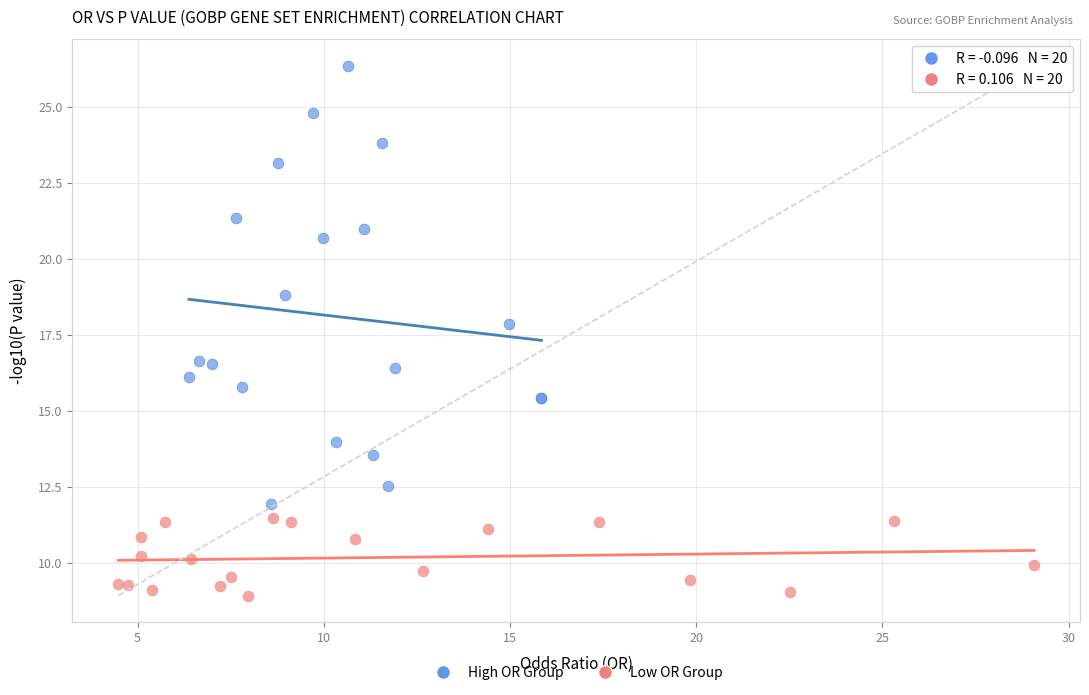

What are all the series names shown in the legend?

High OR Group, Low OR Group